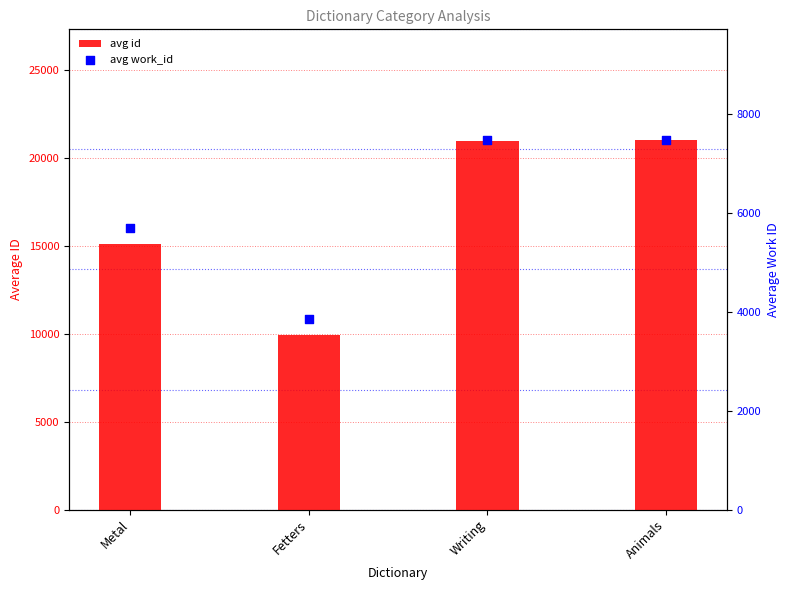

What are all the series names shown in the legend?

avg id, avg work_id